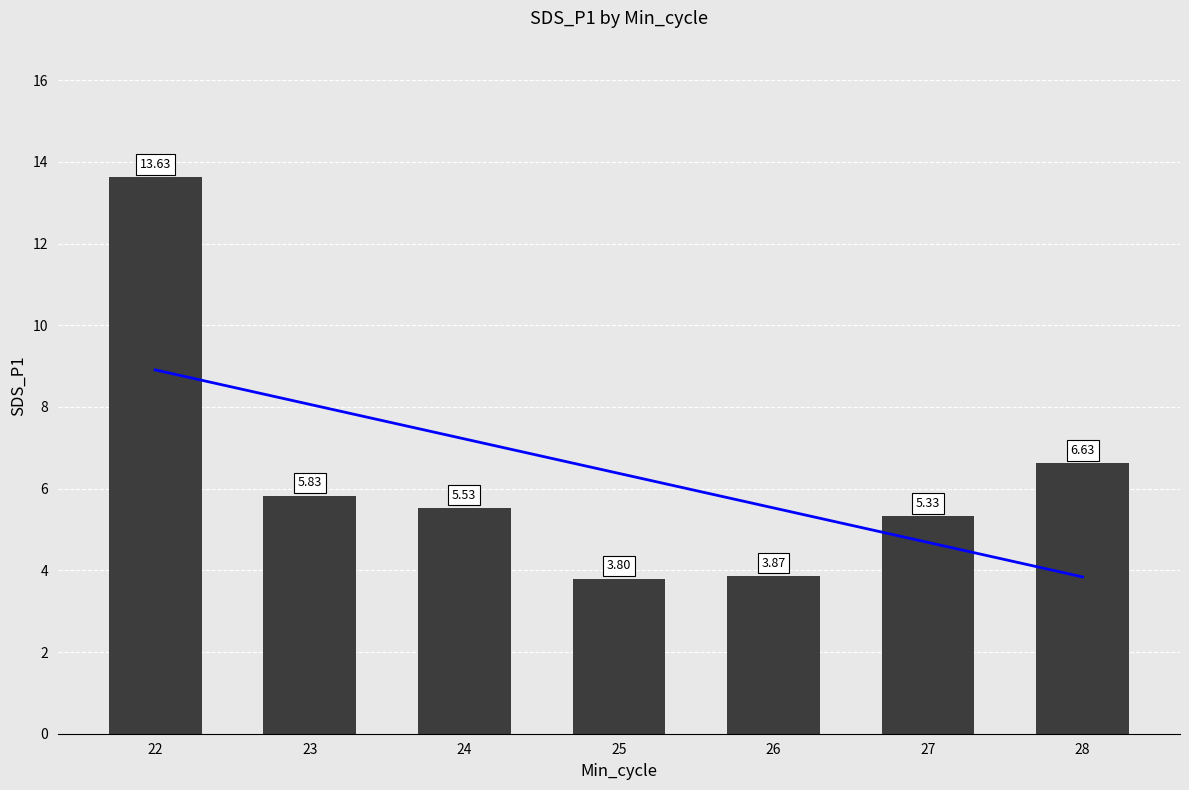

Which category has the lowest value across all series?

25